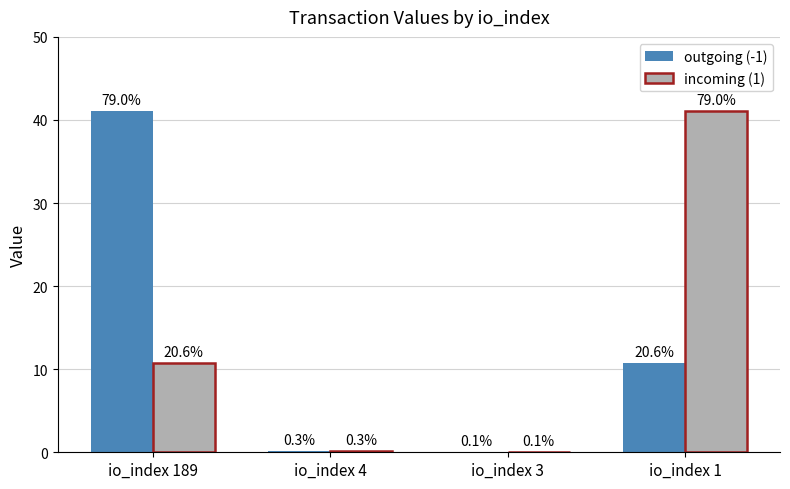

Are the bars horizontal?

No